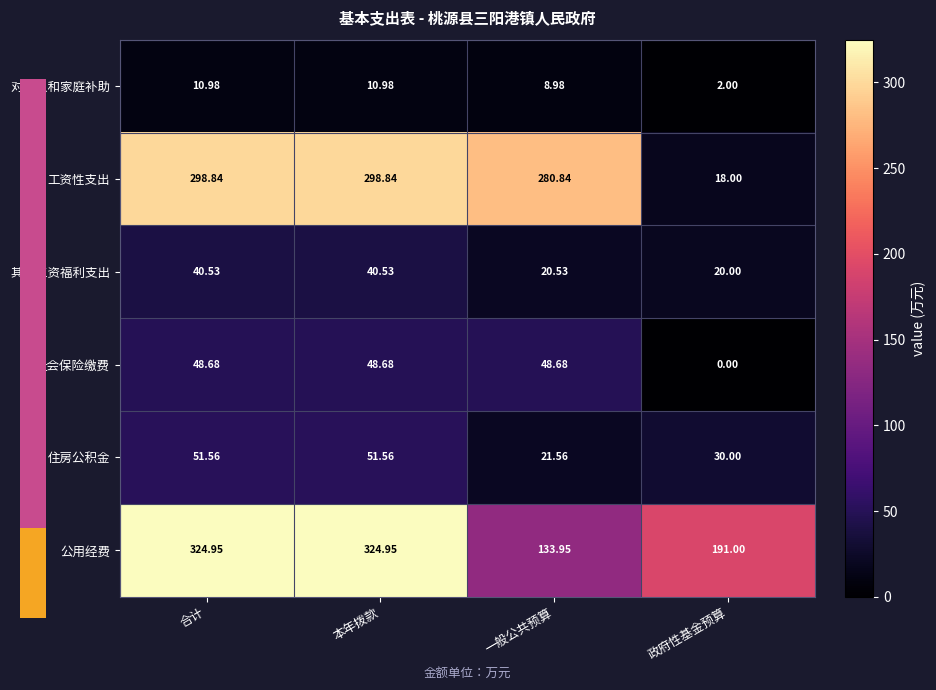

At which label is 工资性支出 closest to 158?

一般公共预算